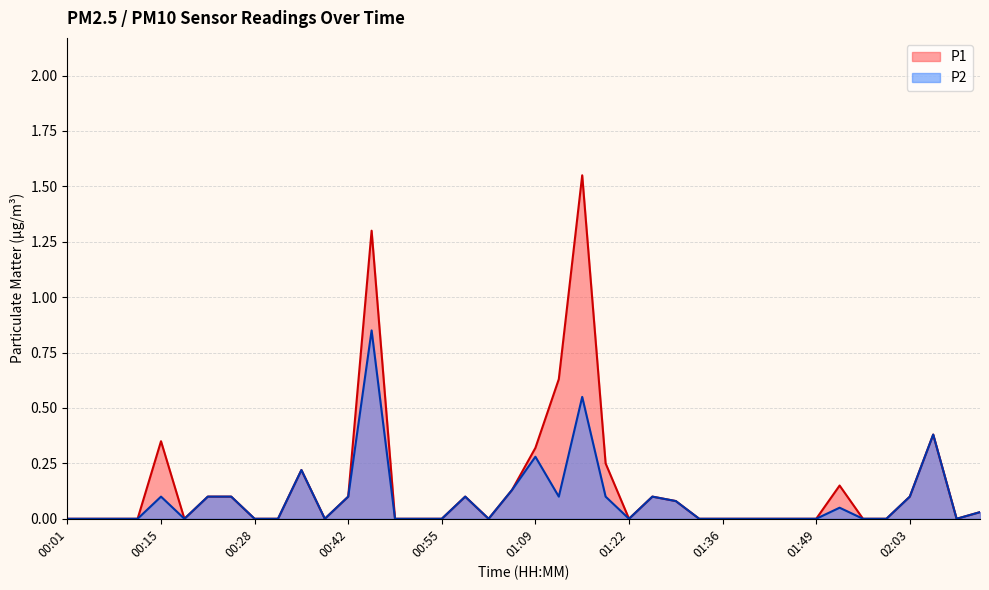

What are all the series names shown in the legend?

P1, P2